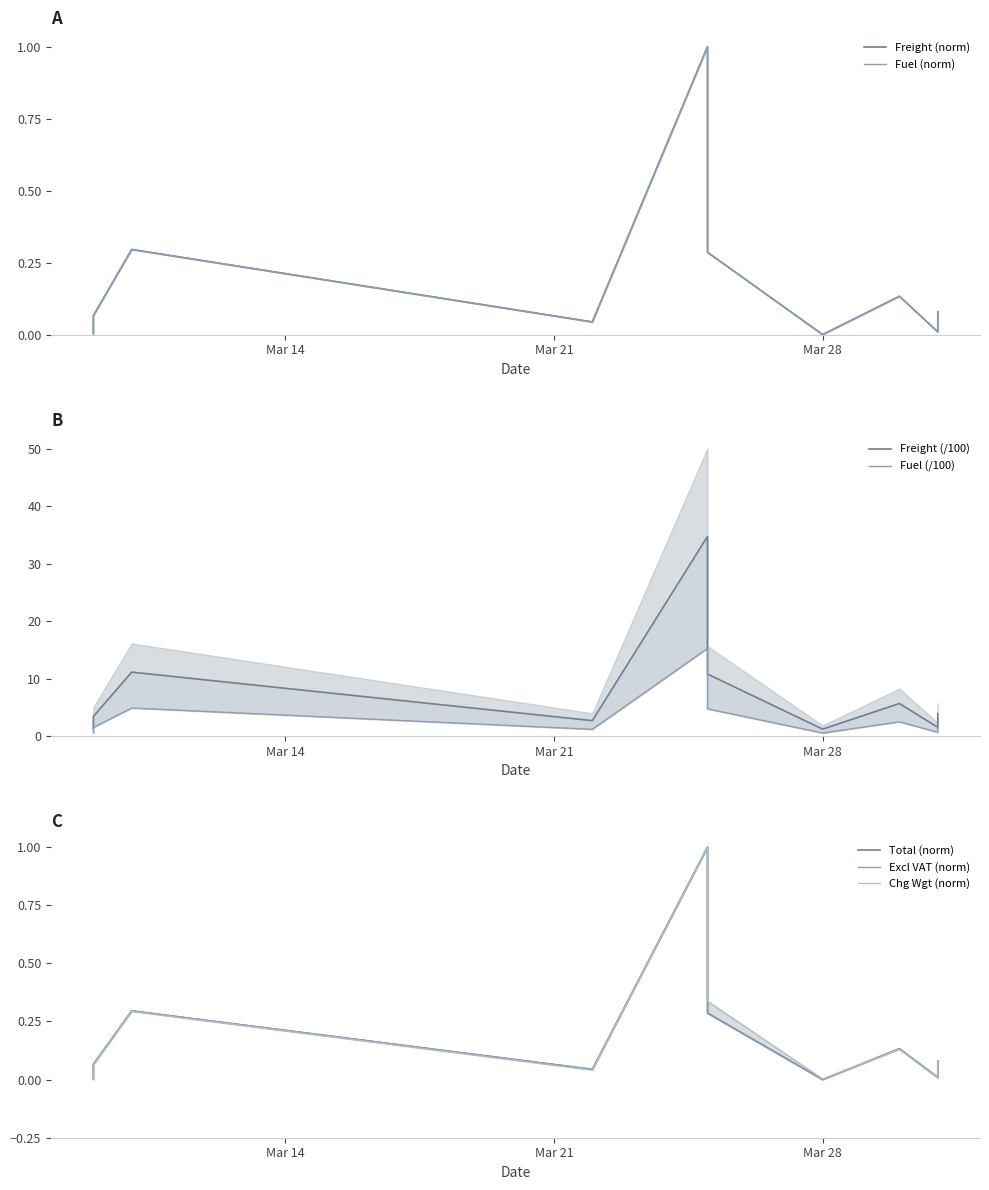

How many data points does each series have?

11